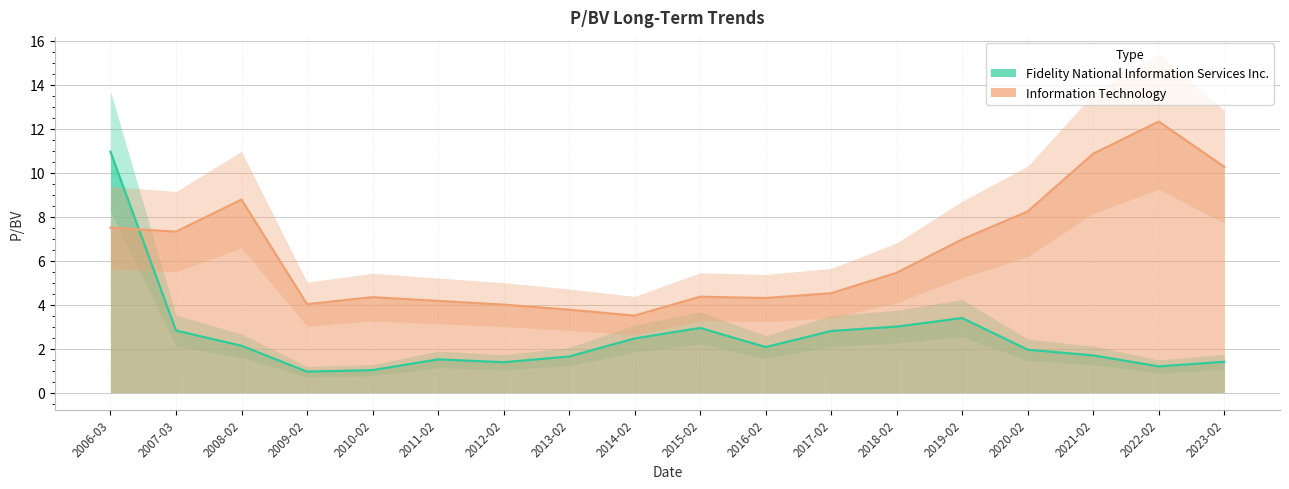

Reading left to right, transcribe all the data shown in this chart.

Fidelity National Information Services Inc. (line): 11.0	2.8	2.1	0.9	1.0	1.5	1.4	1.6	2.5	2.9	2.1	2.8	3.0	3.4	1.9	1.7	1.2	1.4
Information Technology (line): 7.5	7.3	8.8	4.0	4.3	4.2	4.0	3.8	3.5	4.4	4.3	4.5	5.5	7.0	8.2	10.9	12.3	10.3